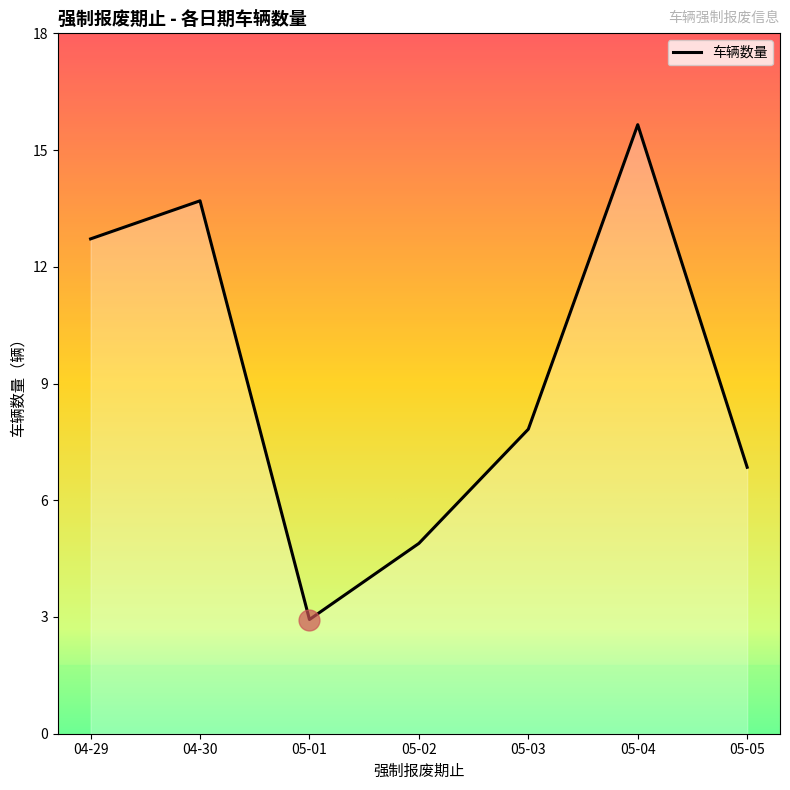

Does the chart display data point markers on the line(s)?

No